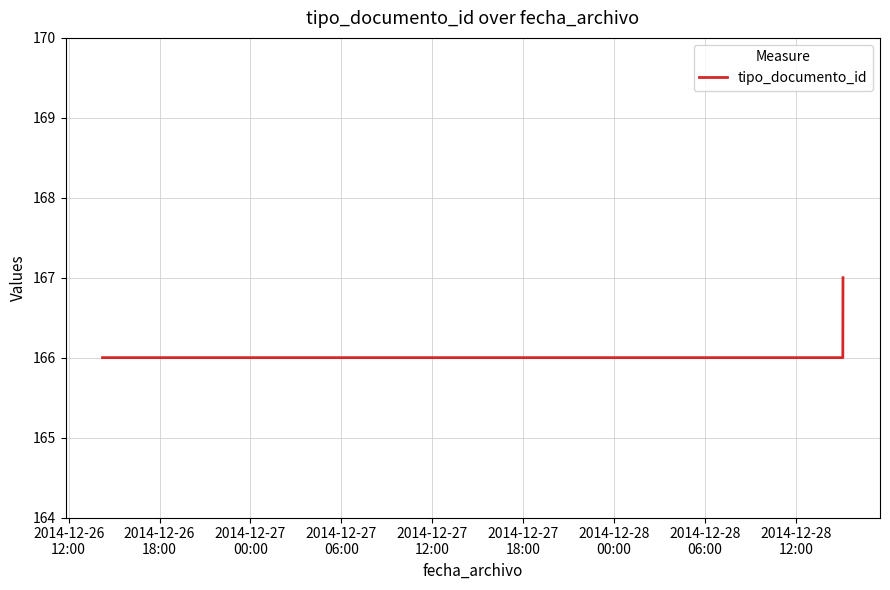

How many distinct data groups are displayed?

1